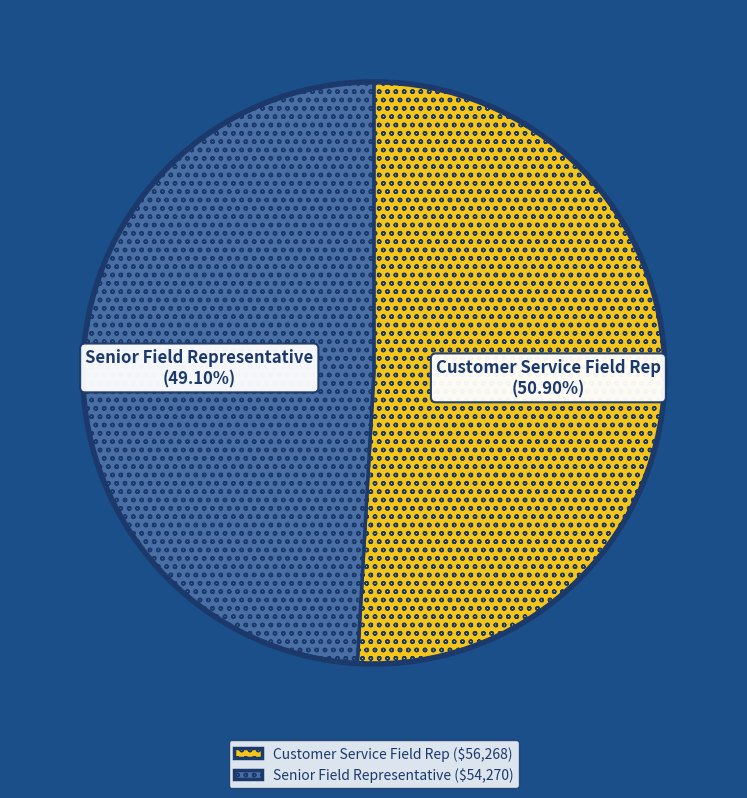

What is the ratio of the value at Customer Service Field Rep to the value at Senior Field Representative?

1.0